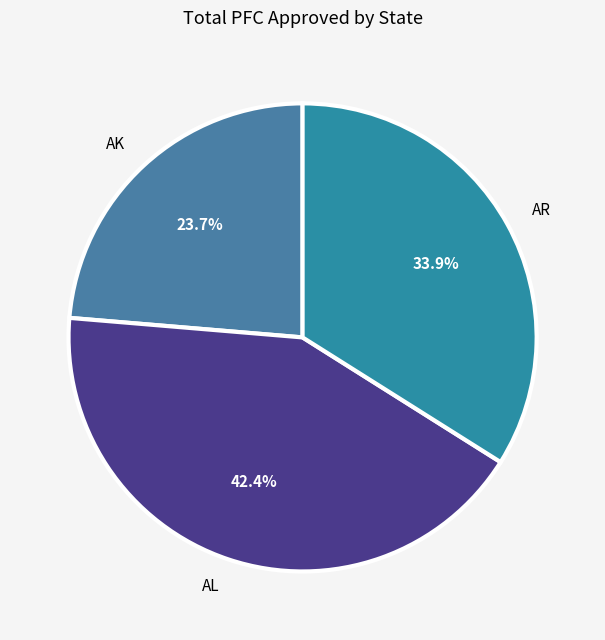

How many slices are in this pie chart?

3